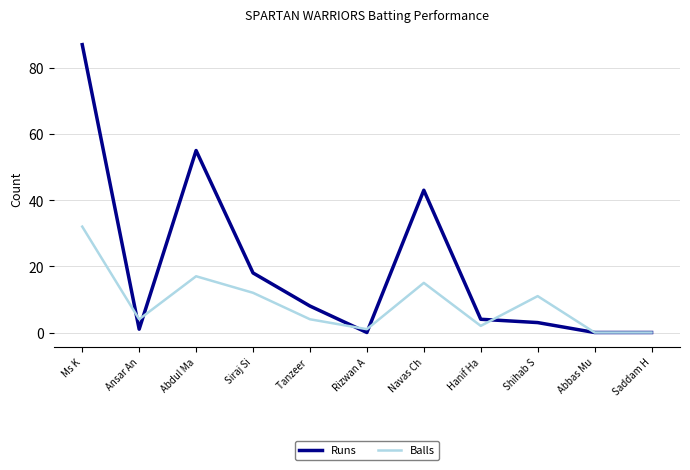

List the series in order of their peak value, lowest first.

Balls, Runs